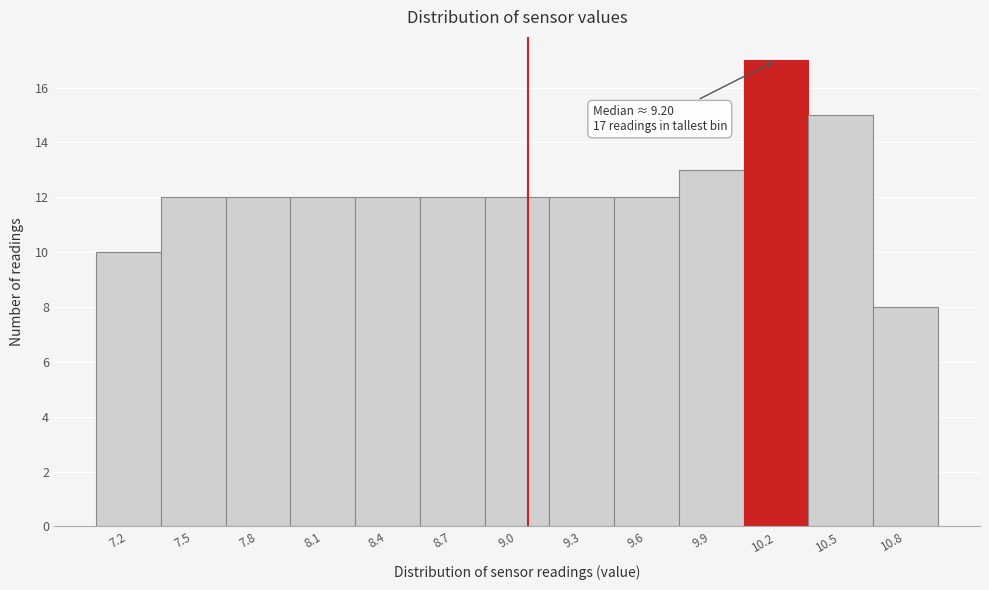

Reading left to right, list all the values displayed in this chart.

10	12	12	12	12	12	12	12	12	13	17	15	8